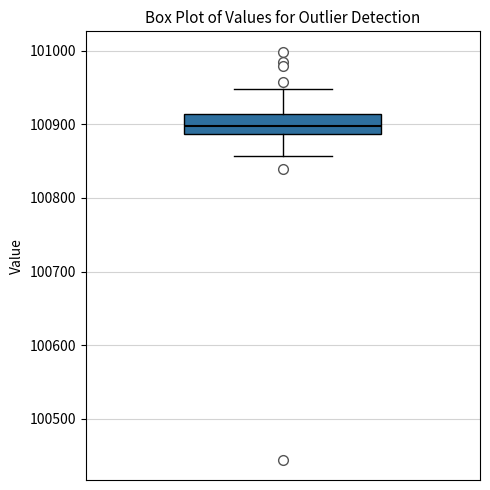

Transcribe this box plot: give where the median line is, the range the box spans, and where the two whiskers end, as read against the y-axis. The values are not printed on the chart, so give them approximately, as read against the axis.

median 100900, box 100890 to 100910, whiskers 100860 to 100950